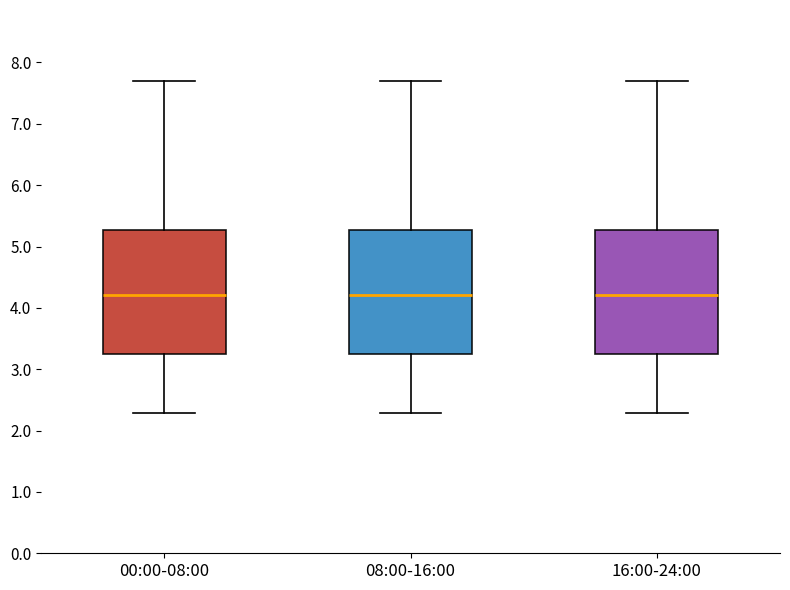

Reading left to right, transcribe this box plot: for each box, give where its median line is, the range the box spans, and where its two whiskers end, as read against the y-axis. The values are not printed on the chart, so give them approximately, as read against the axis.

00:00-08:00: median 4.2, box 3.2 to 5.3, whiskers 2.3 to 7.7
08:00-16:00: median 4.2, box 3.2 to 5.3, whiskers 2.3 to 7.7
16:00-24:00: median 4.2, box 3.2 to 5.3, whiskers 2.3 to 7.7